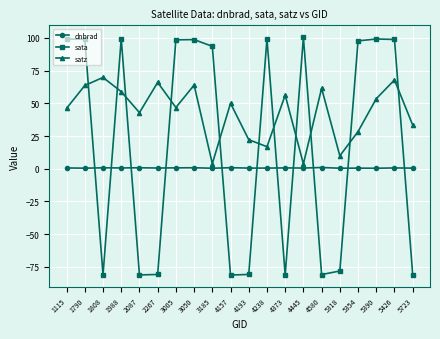

How many distinct data groups are displayed?

3